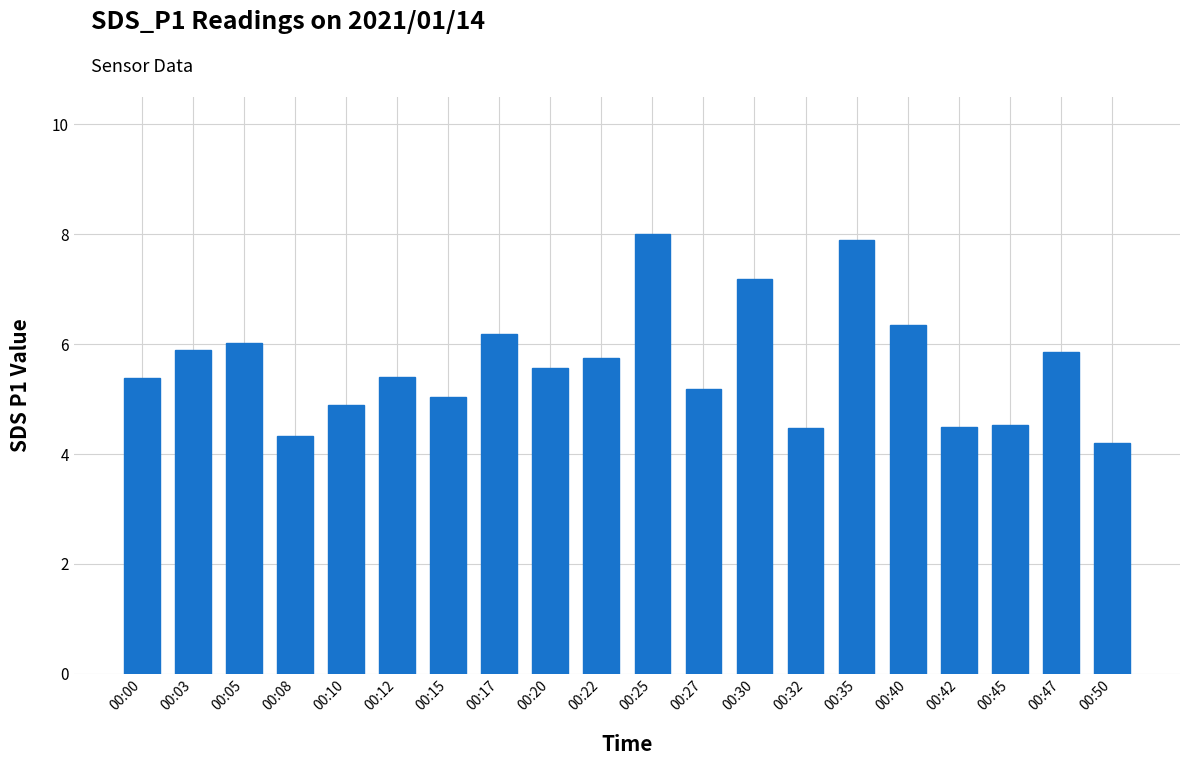

Is it true that the value at 00:30 is 7.2?

True